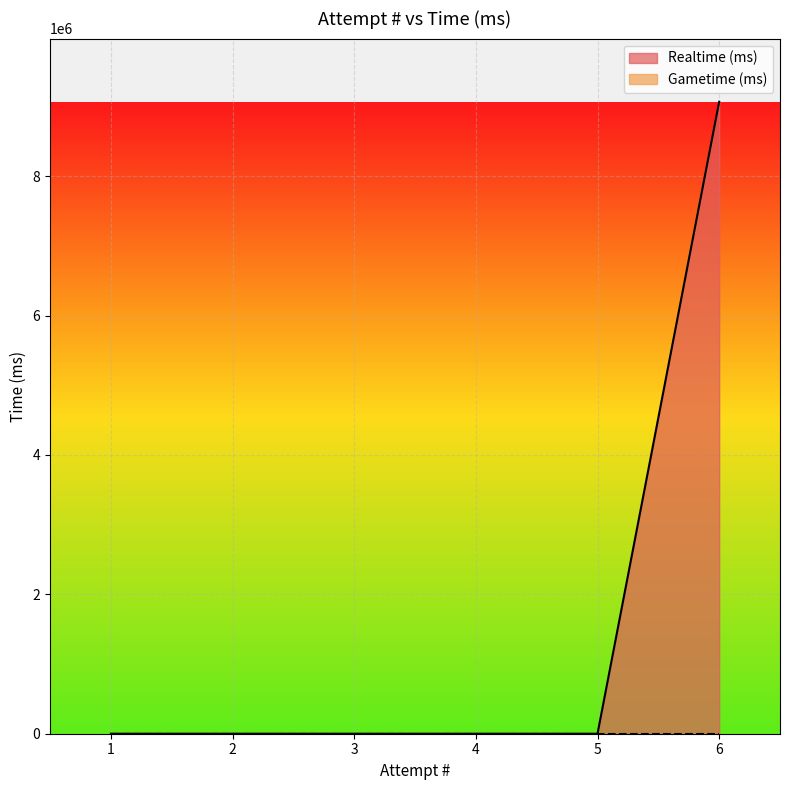

Where is Realtime (ms) nearest to the value 4533616?

5